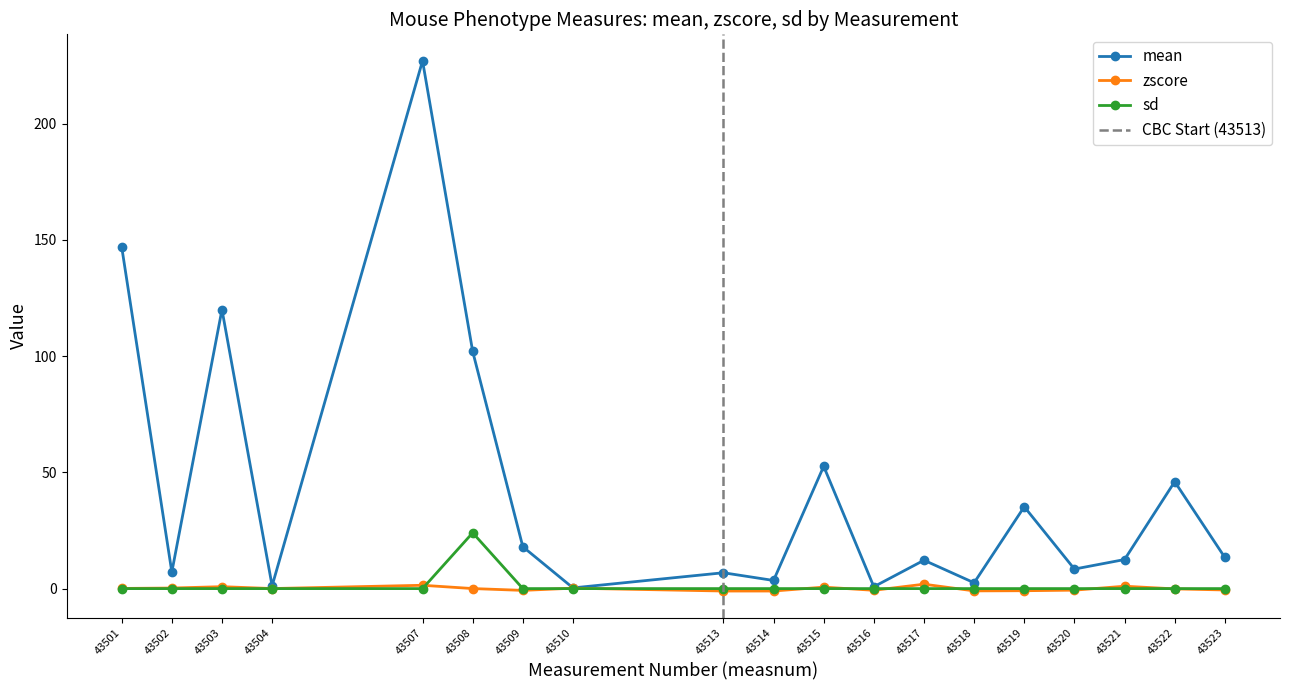

What are all the series names shown in the legend?

mean, zscore, sd